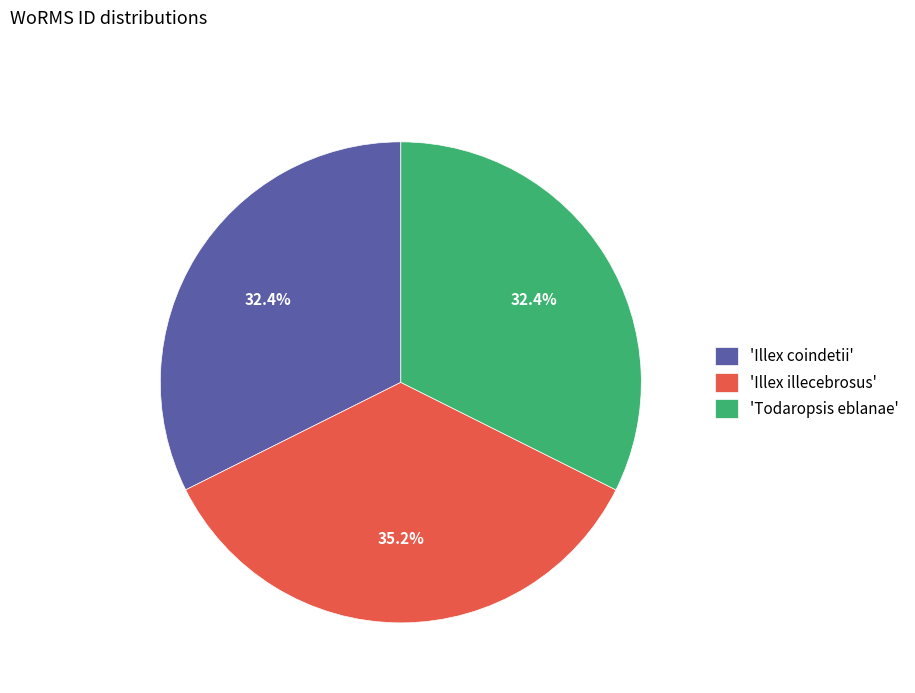

What is the largest slice in the pie chart?

'Illex illecebrosus'